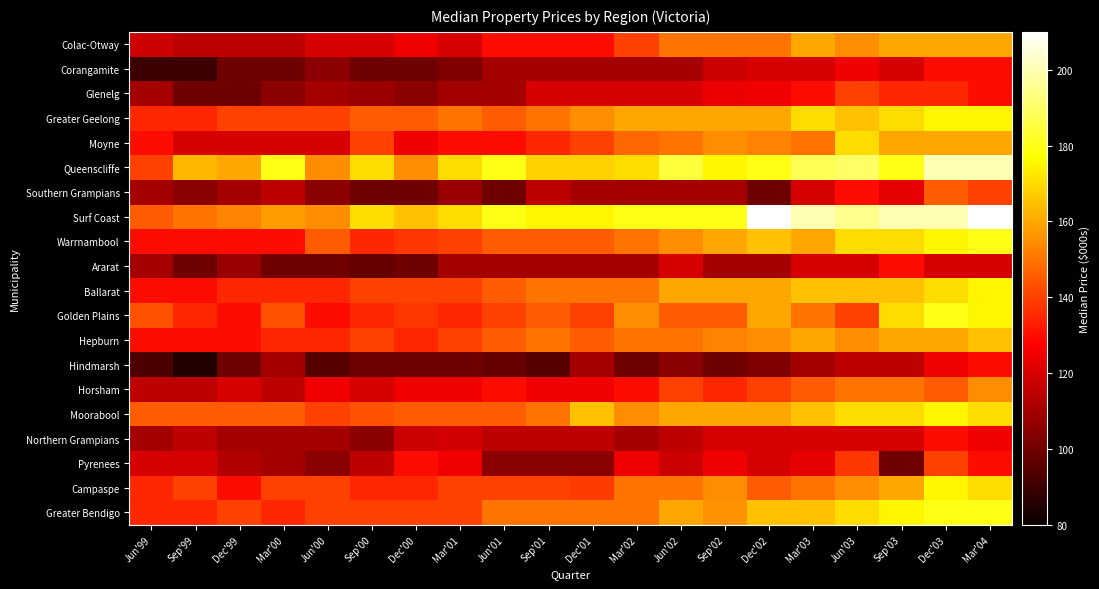

What is the smallest value displayed?

85